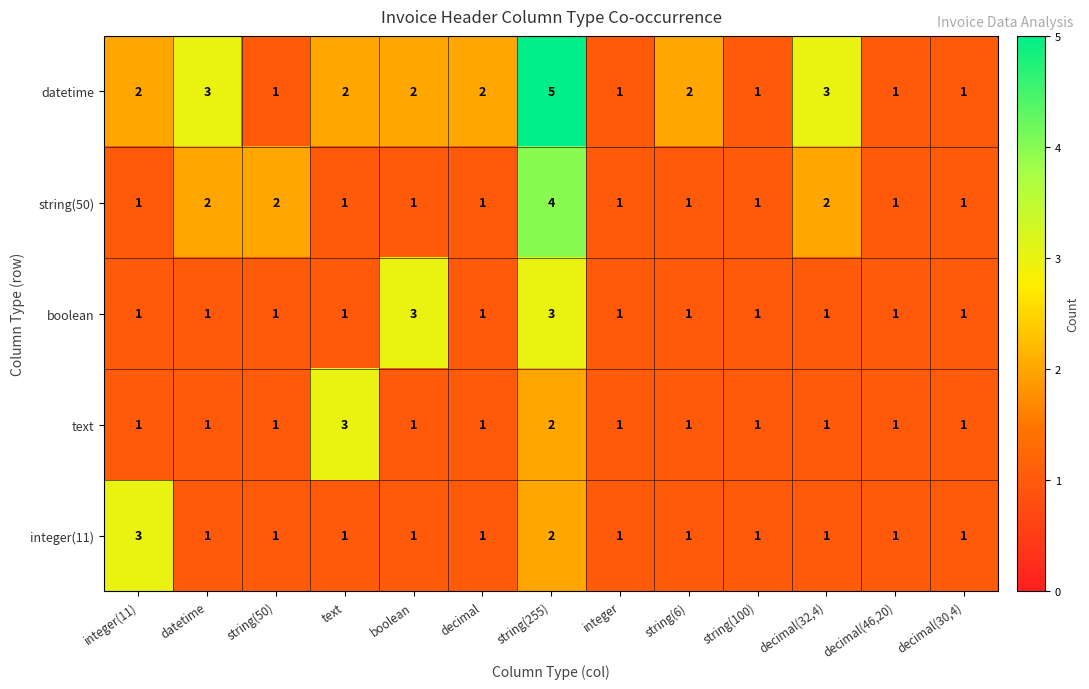

What is the maximum value shown in the chart?

5